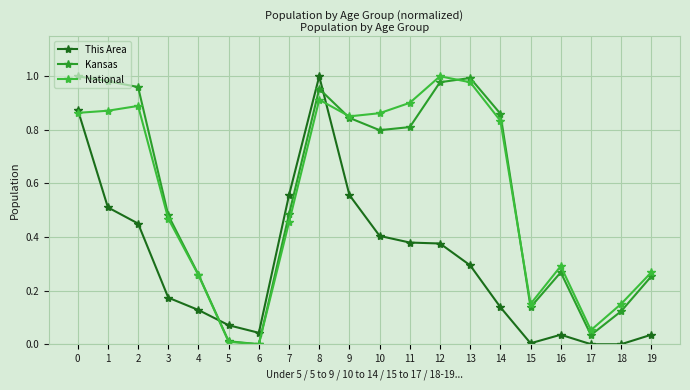

At 11, list the series in order from smallest to largest.

This Area, Kansas, National